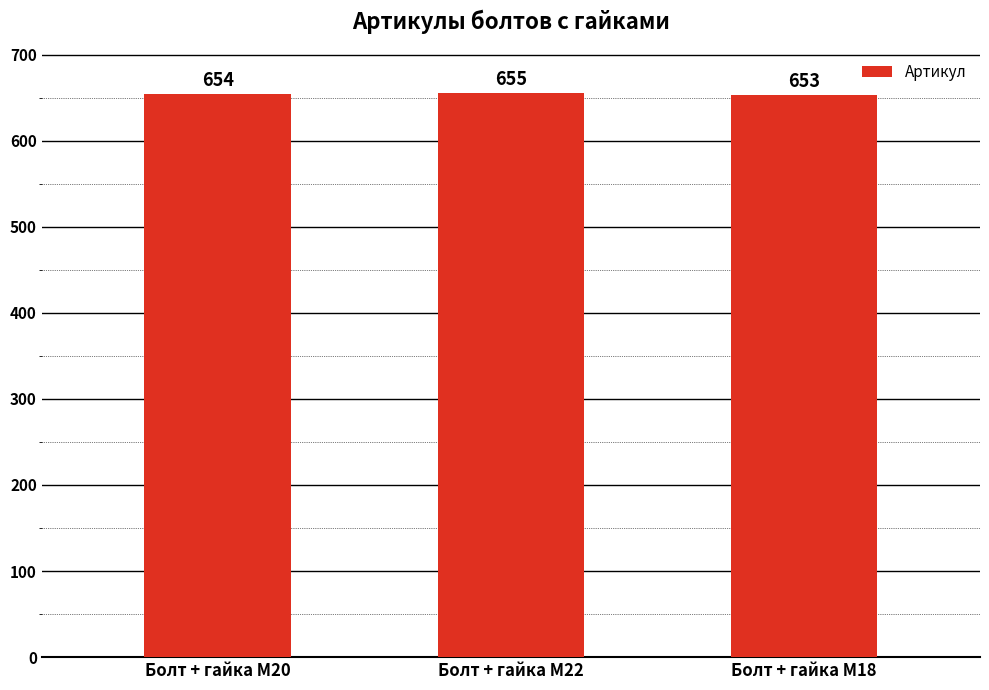

What is the difference between the second highest and minimum values?

1